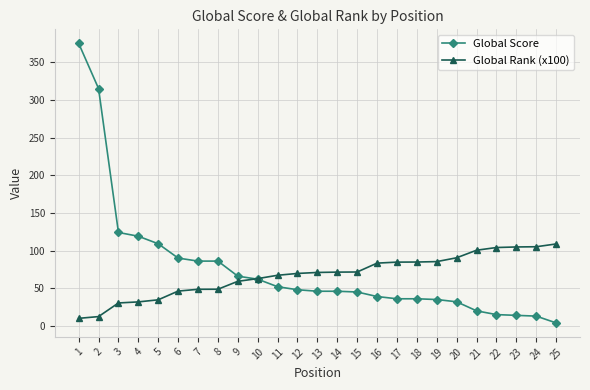

Rank the series at 15 from lowest to highest value.

Global Score, Global Rank (x100)